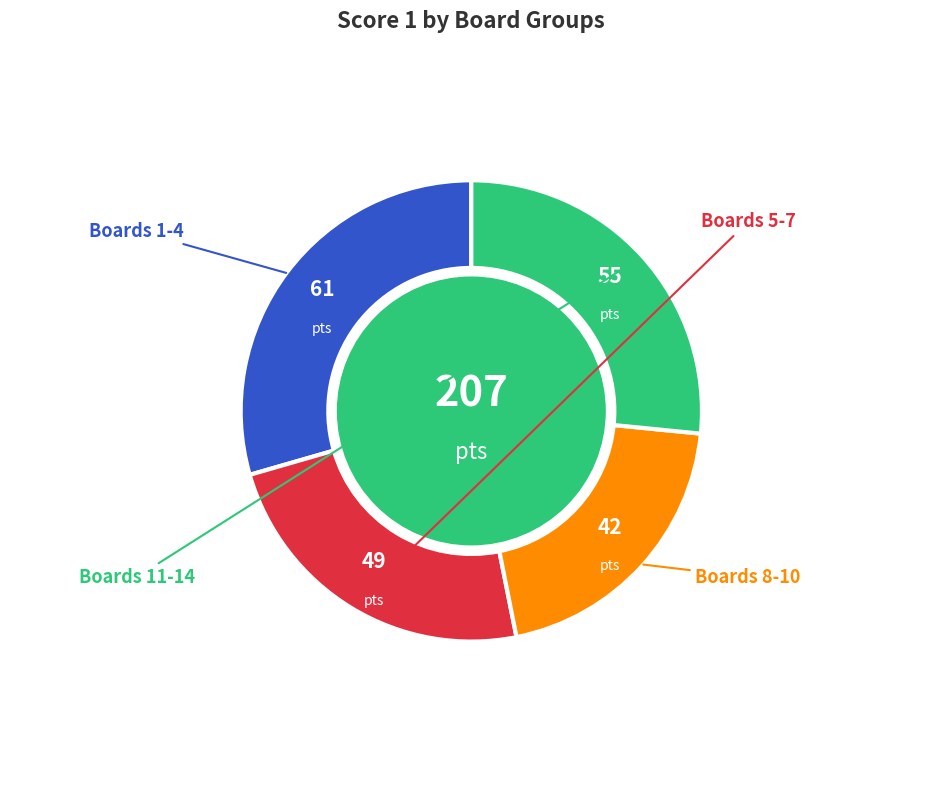

Is there any slice that represents more than half of the pie?

No